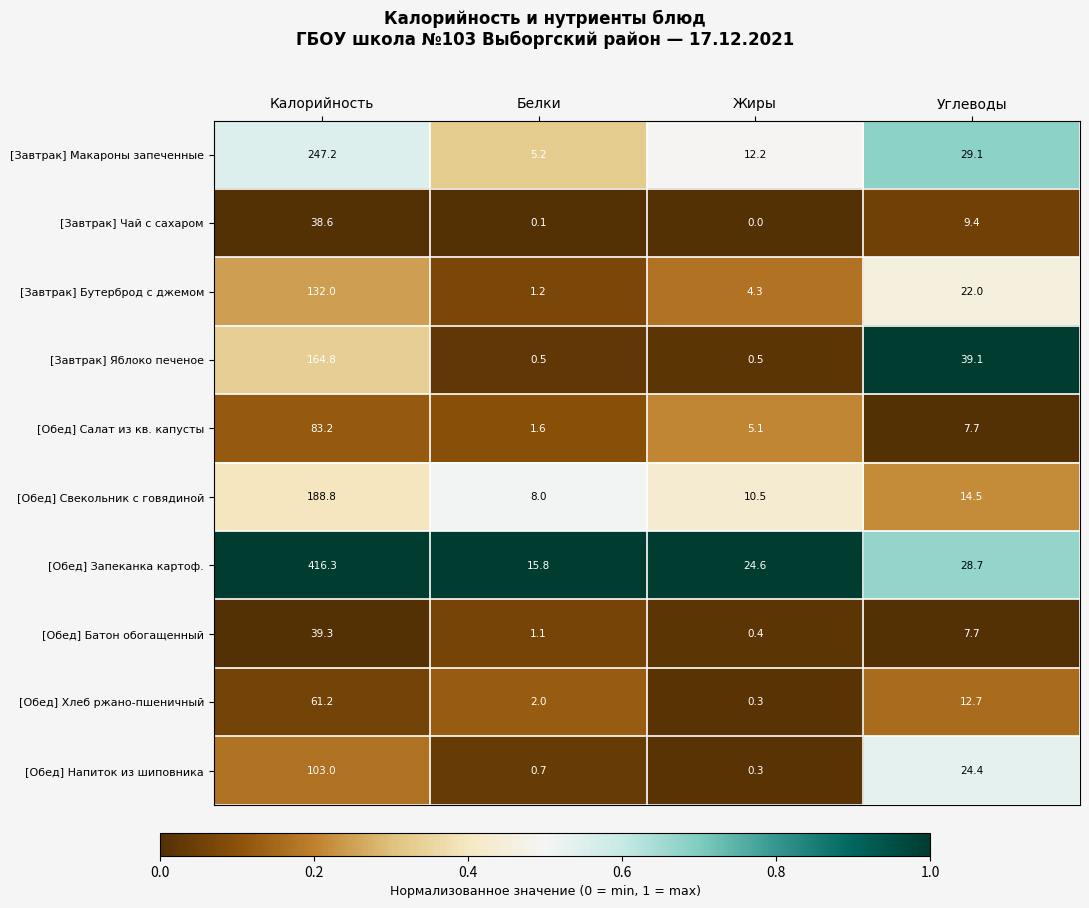

Rank the series by their maximum value, from highest to lowest.

[Обед] Запеканка картоф., [Завтрак] Макароны запеченные, [Обед] Свекольник с говядиной, [Завтрак] Яблоко печеное, [Завтрак] Бутерброд с джемом, [Обед] Напиток из шиповника, [Обед] Салат из кв. капусты, [Обед] Хлеб ржано-пшеничный, [Обед] Батон обогащенный, [Завтрак] Чай с сахаром